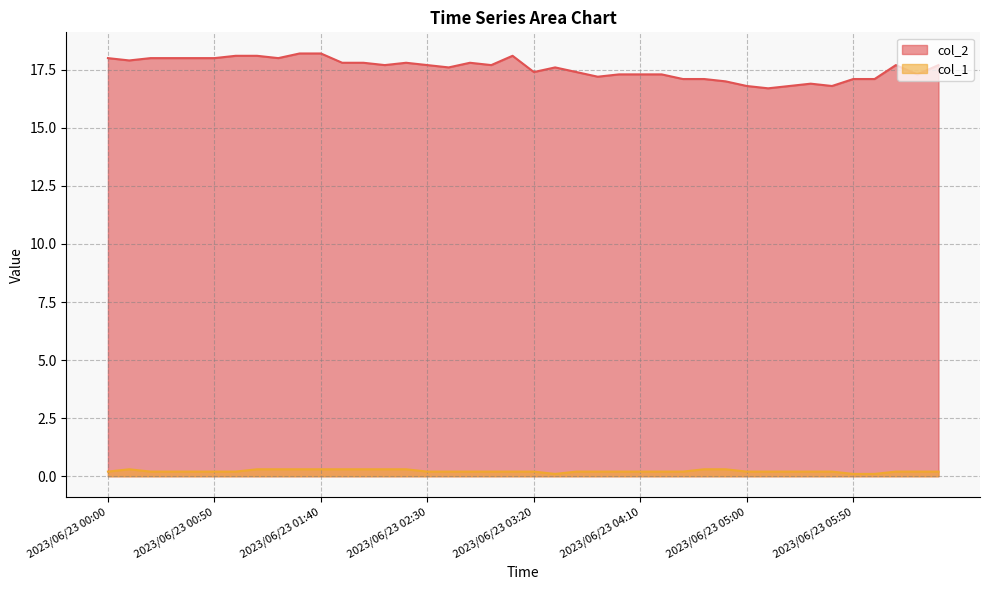

True or false: col_2 has more than 2 interior local peaks.

True